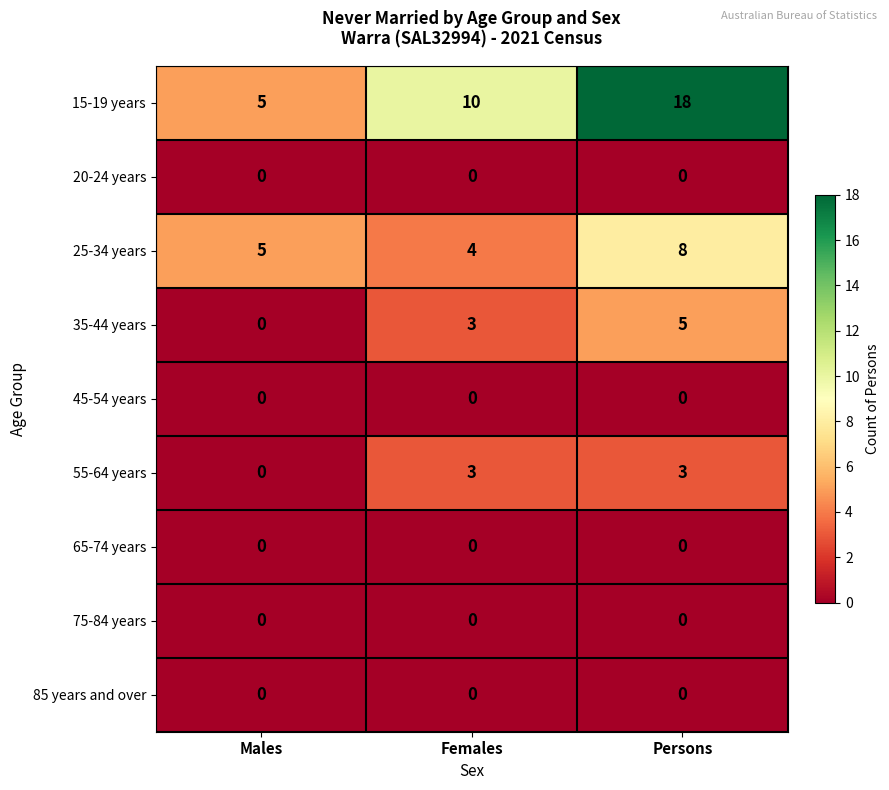

What is the total value across all series at Persons?

34